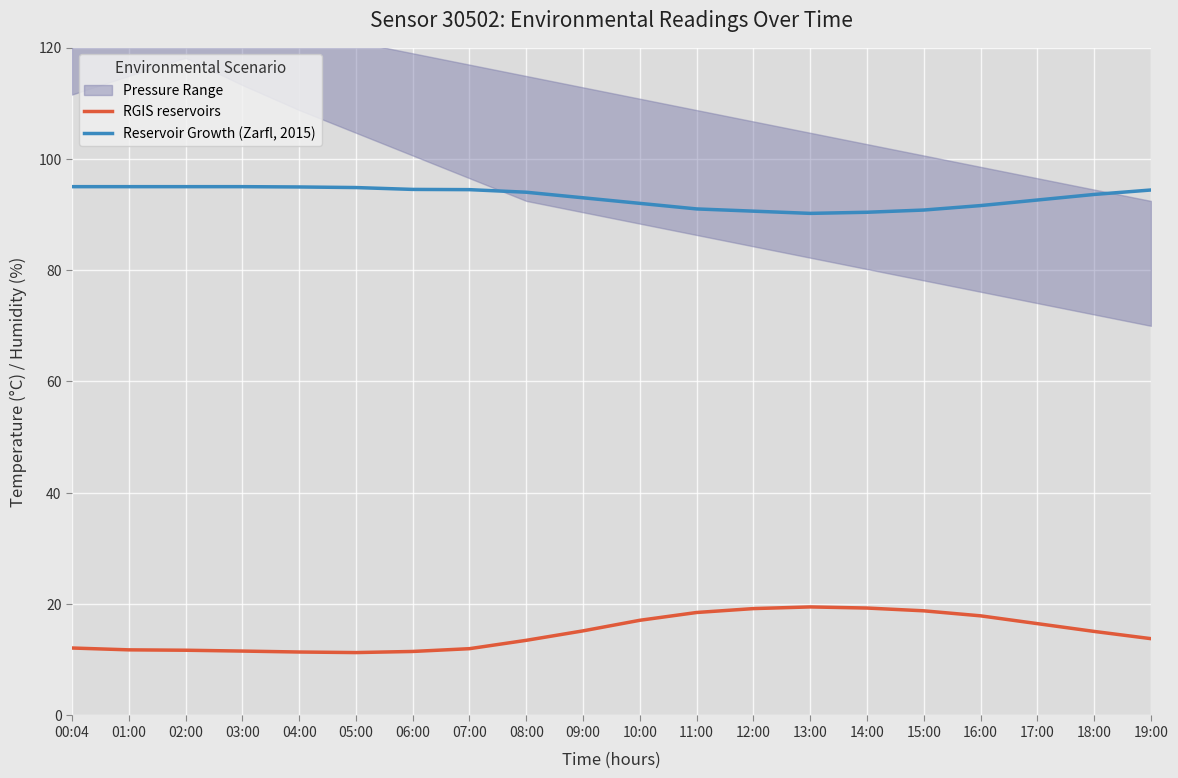

How many values in the RGIS reservoirs series are below 15?

10